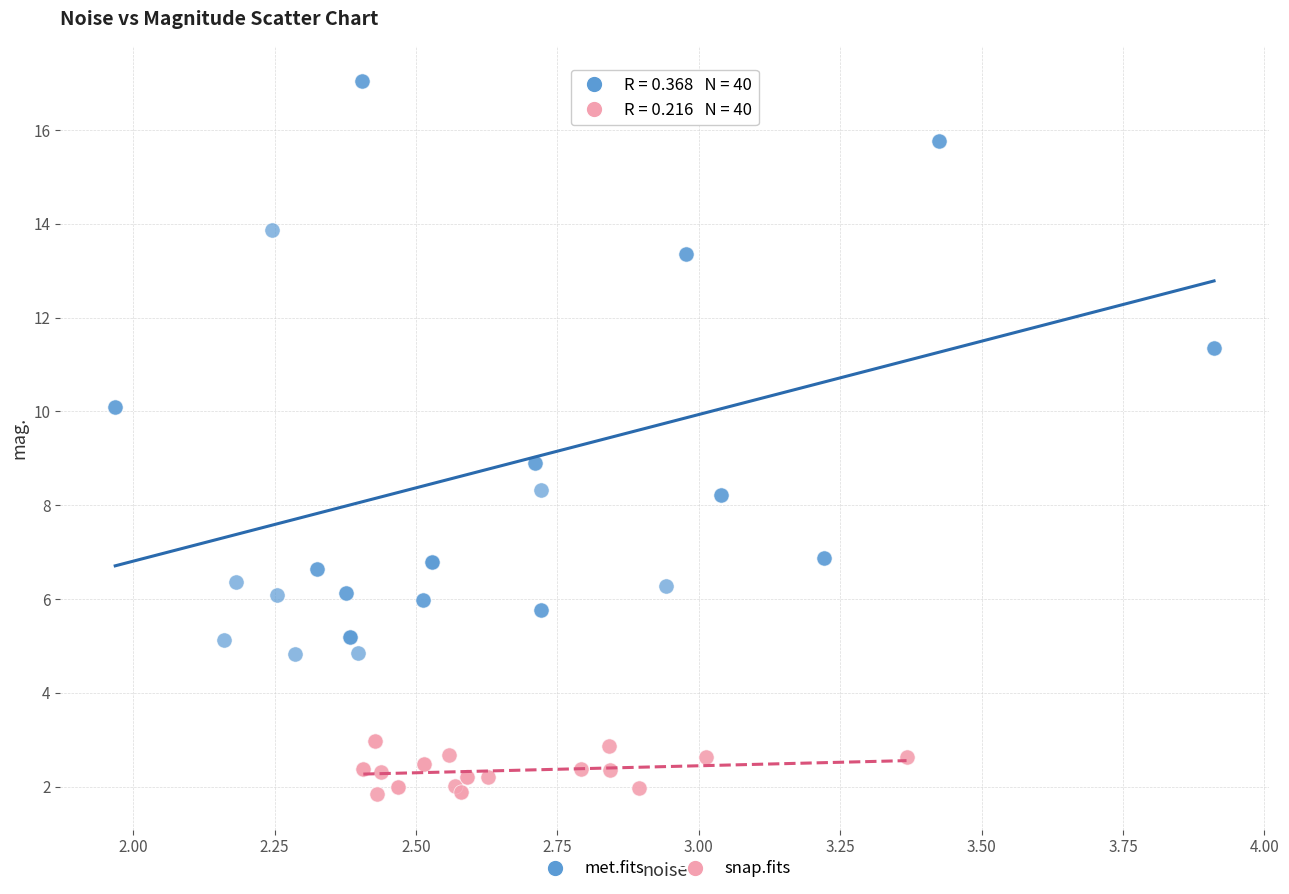

Which series has the largest Y range (max minus min)?

met.fits